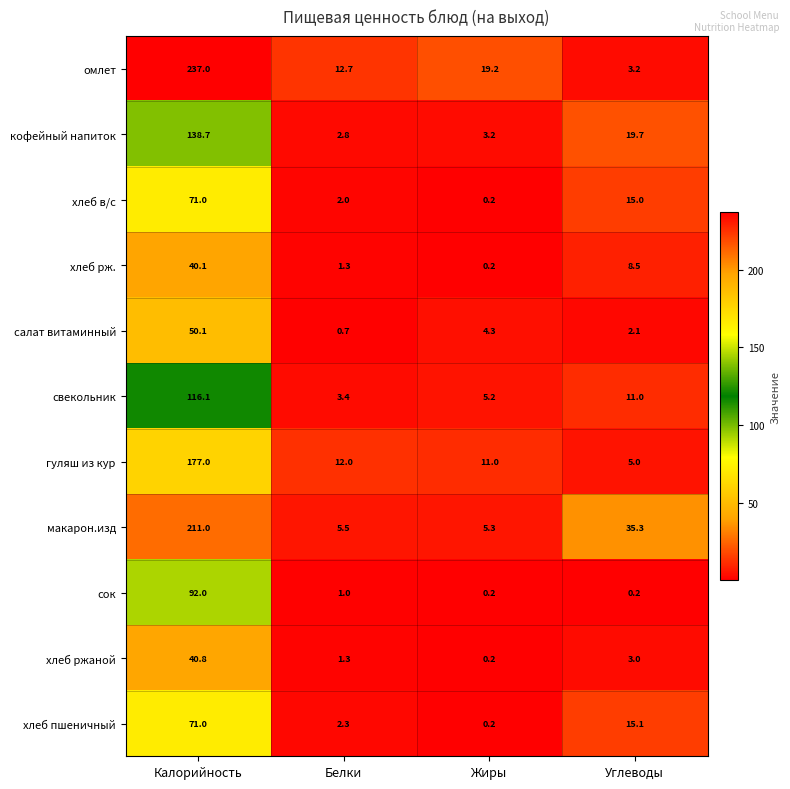

What is the difference between the гуляш из кур values at Жиры and Белки?

1.0